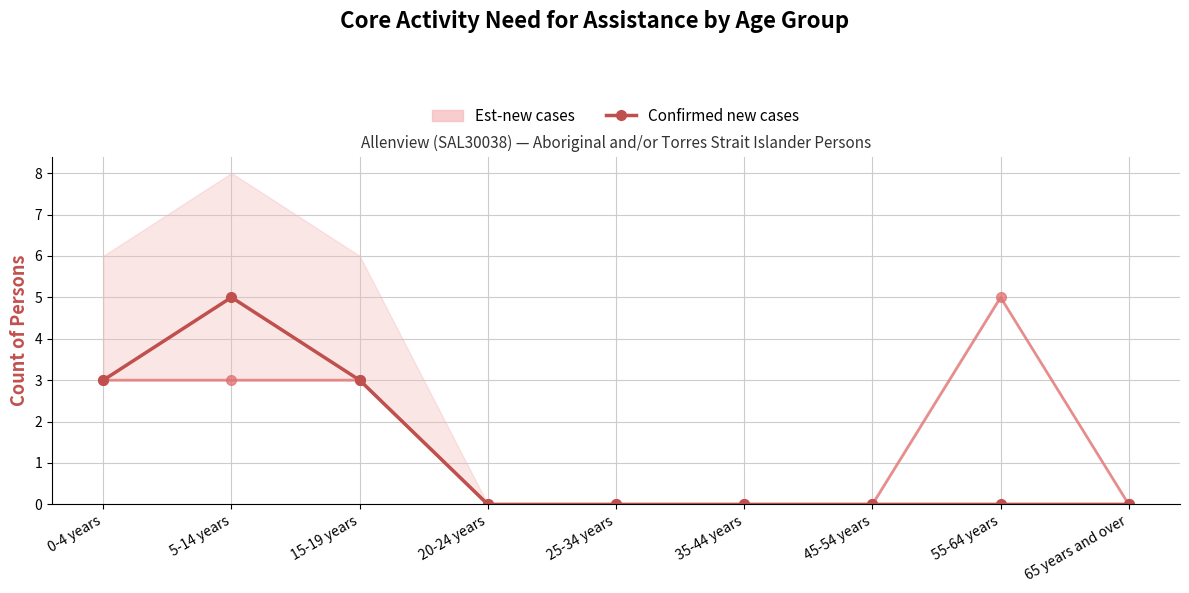

Rank the categories by value from lowest to highest.

20-24 years, 25-34 years, 35-44 years, 45-54 years, 55-64 years, 65 years and over, 0-4 years, 15-19 years, 5-14 years